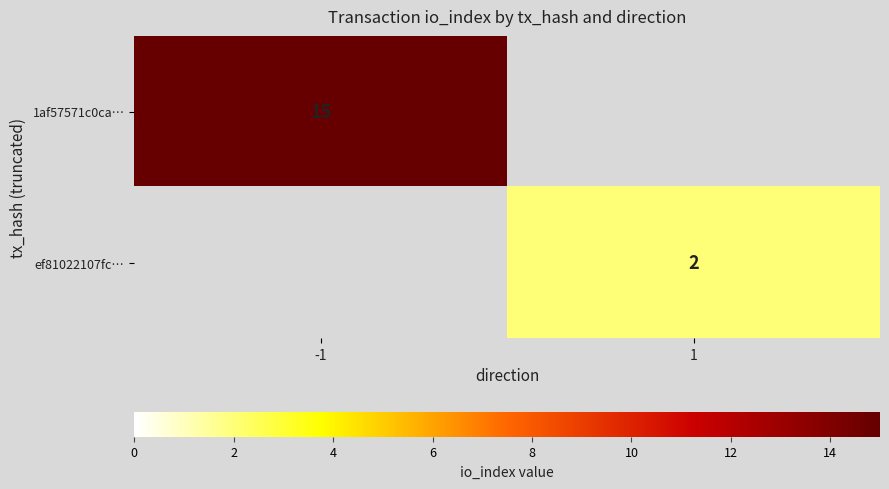

Is it true that ef81022107fc… equals 3 at 1?

False